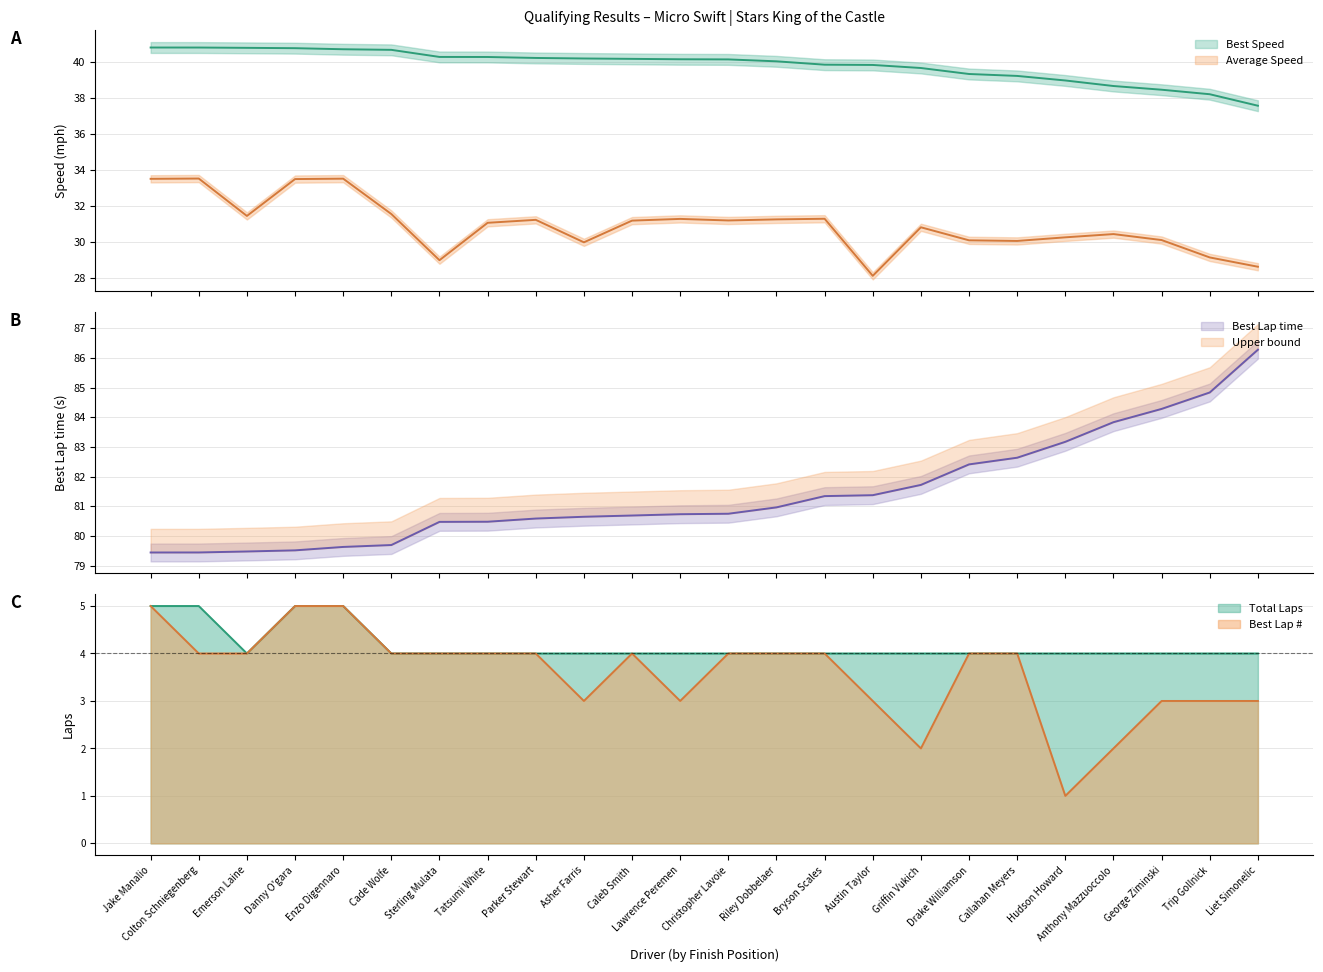

Is the value of Best Speed at Liet Simonelic greater than the value of Best Lap at George Ziminski?

Yes